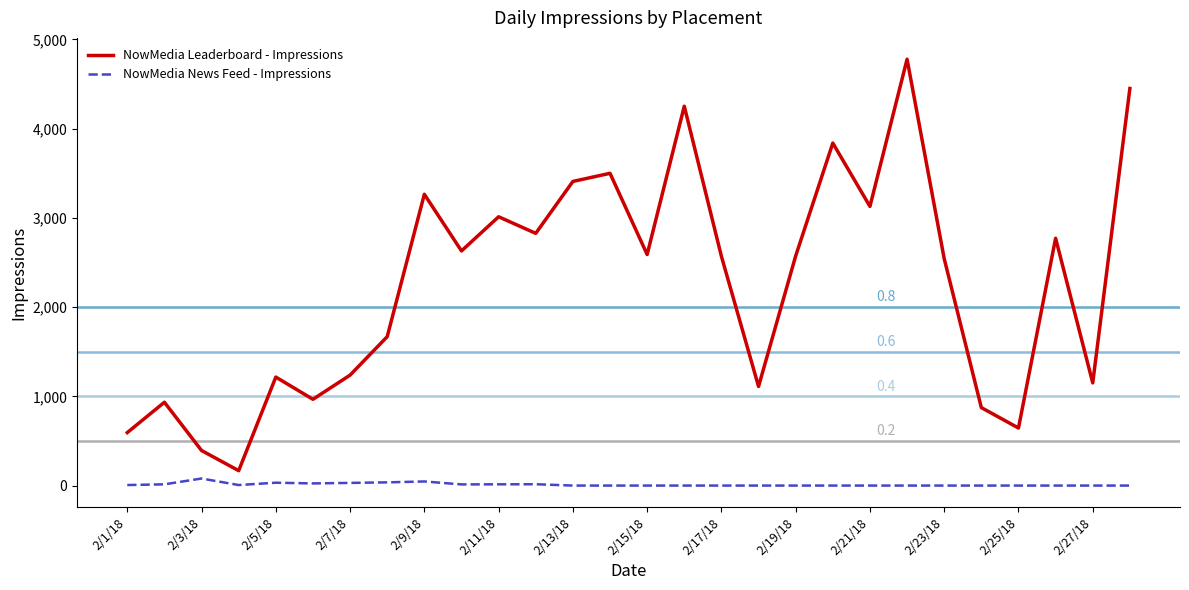

What is the difference between the maximum and minimum values in the NowMedia Leaderboard - Impressions series?

4612